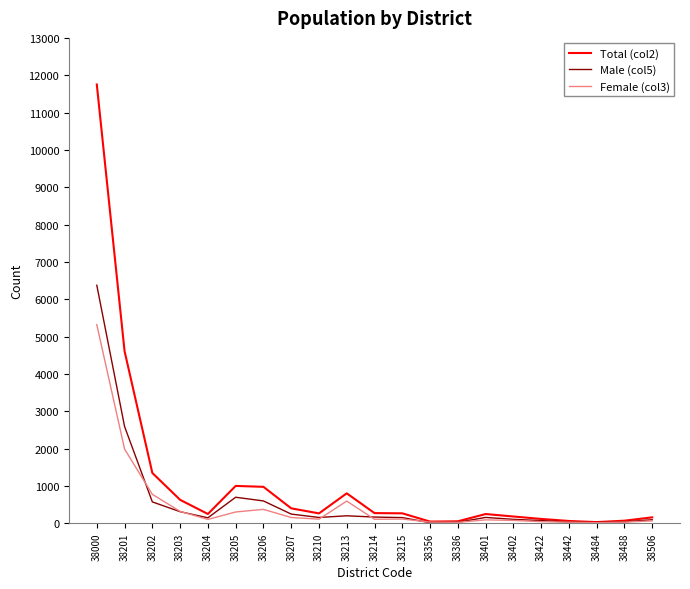

What are all the series names shown in the legend?

Total (col2), Male (col5), Female (col3)